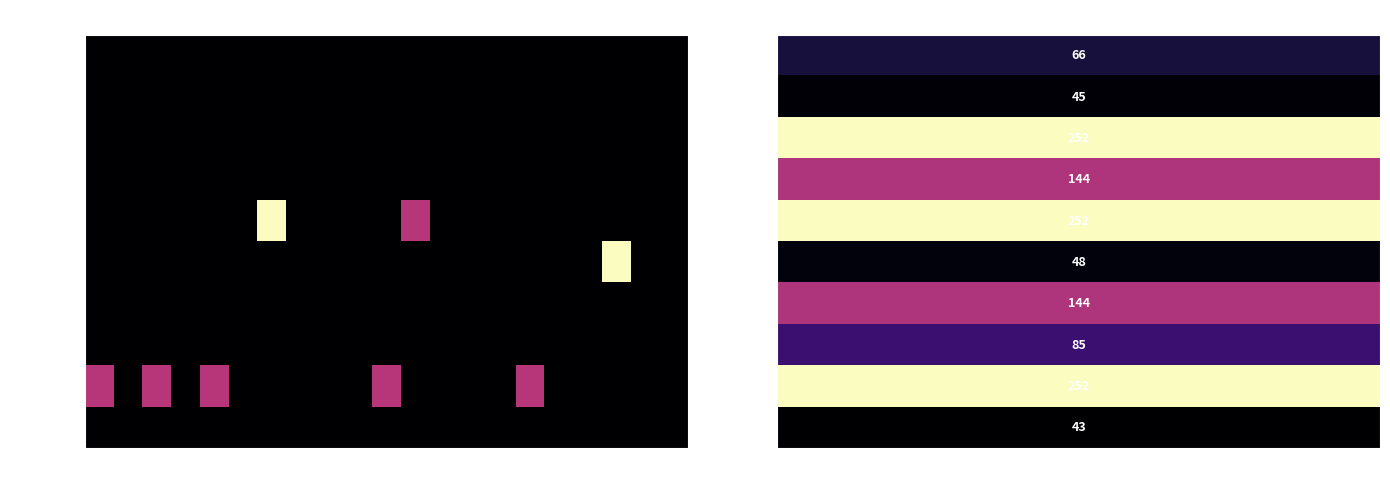

What is the difference between the highest and lowest values at 2004?

209